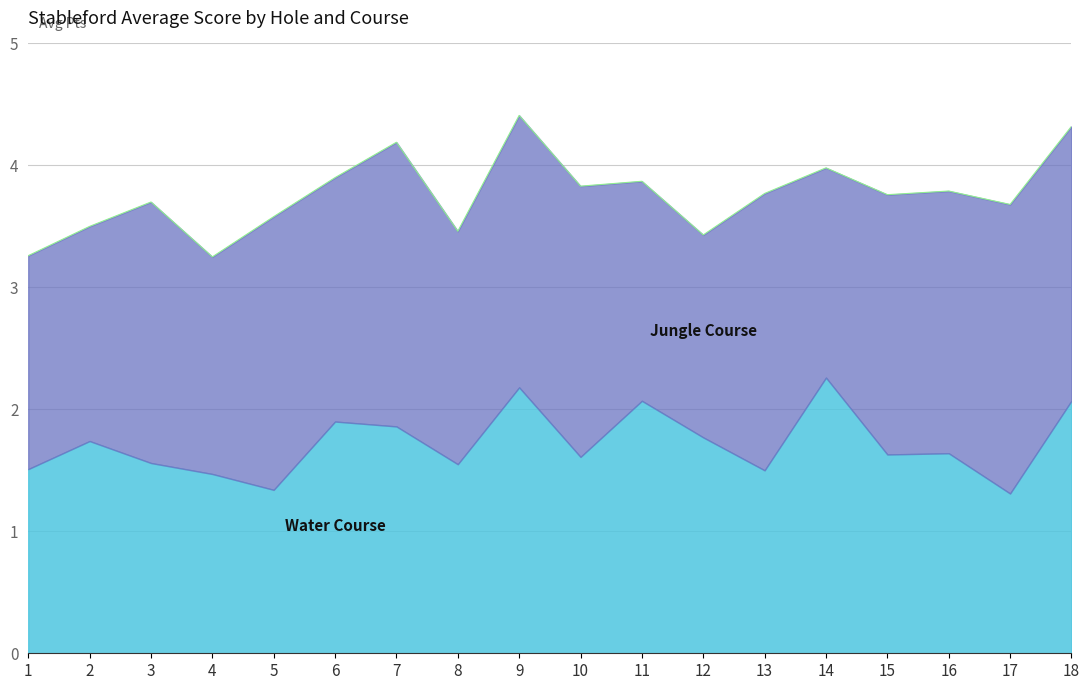

Reading right to left, extract all data points from this chart.

Water Course Average: 2.1	1.3	1.6	1.6	2.3	1.5	1.8	2.1	1.6	2.2	1.6	1.9	1.9	1.3	1.5	1.6	1.7	1.5
Jungle Course Average: 2.2	2.4	2.1	2.1	1.7	2.3	1.7	1.8	2.2	2.2	1.9	2.3	2.0	2.2	1.8	2.1	1.8	1.8